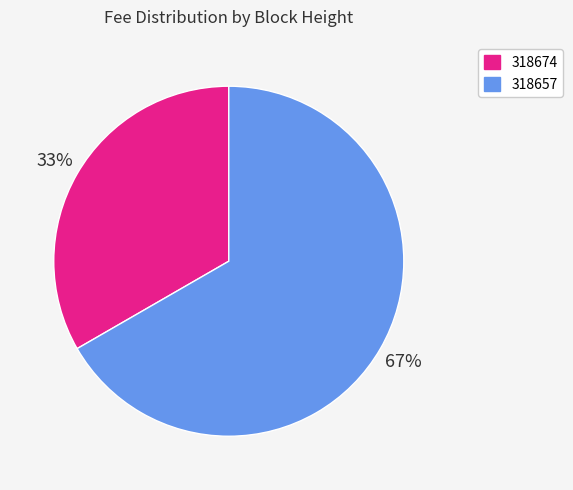

Which slice is the largest?

318657